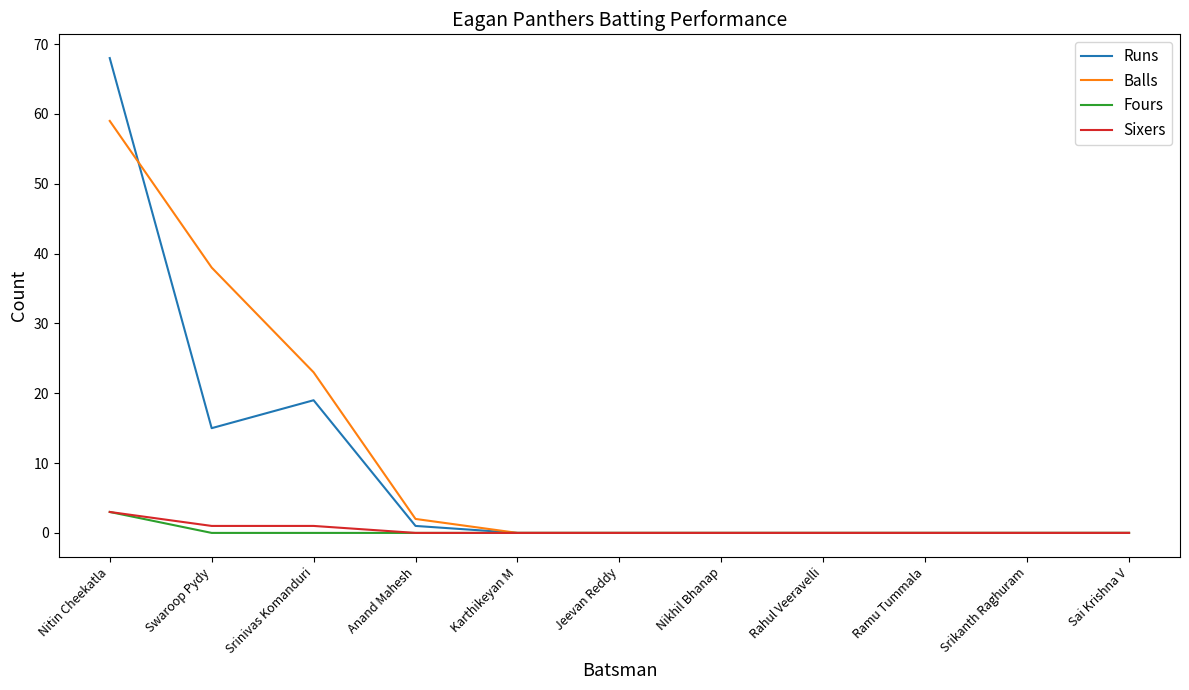

What is the sum of all Sixers values?

5